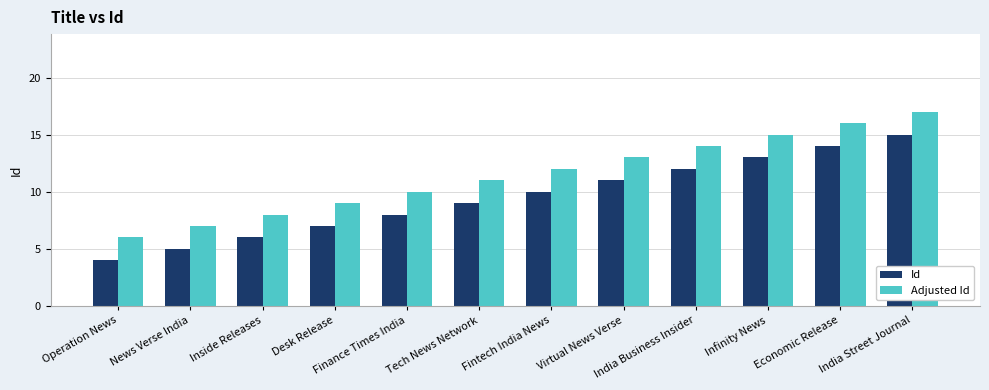

What is the sum of all Id values?

114